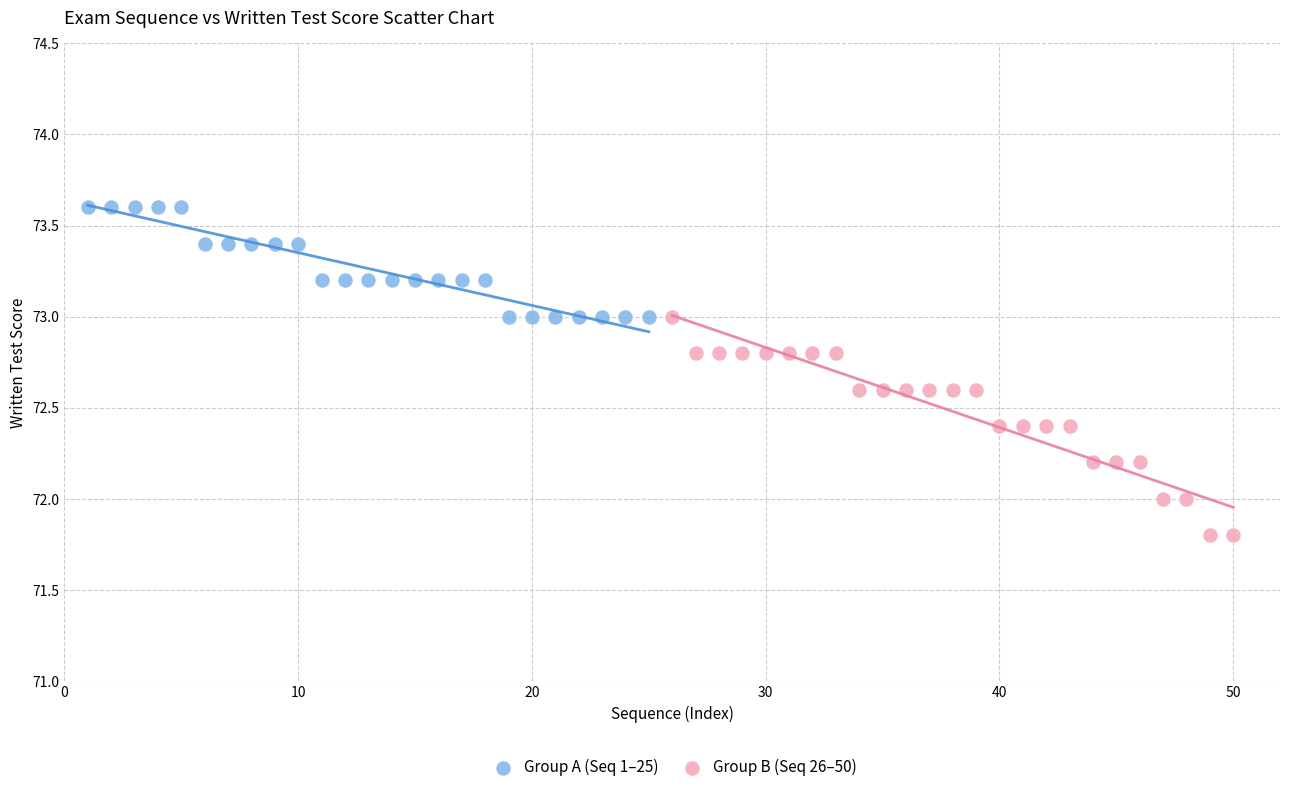

Which series reaches the minimum Y coordinate?

Group B (Seq 26–50)